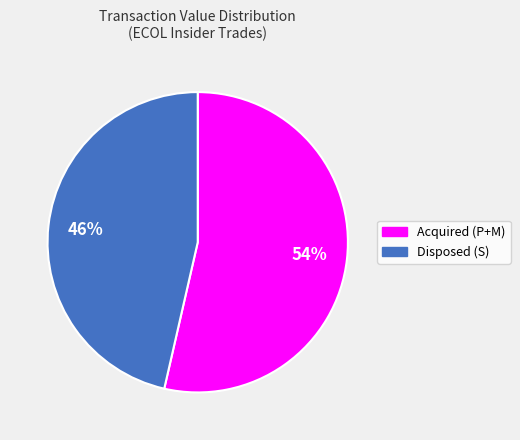

To the nearest percent, what is the average slice percentage?

50%